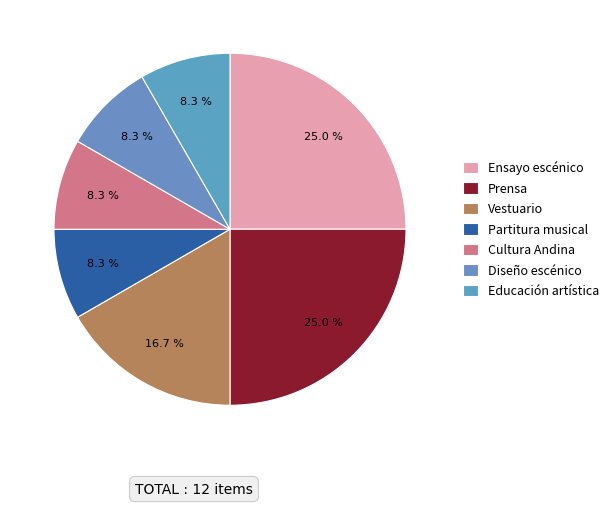

What is the smallest slice in the pie chart?

Partitura musical